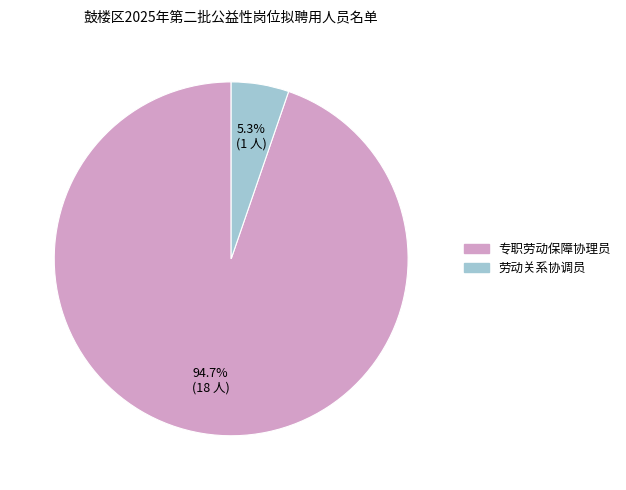

What is the smallest slice in the pie chart?

劳动关系协调员